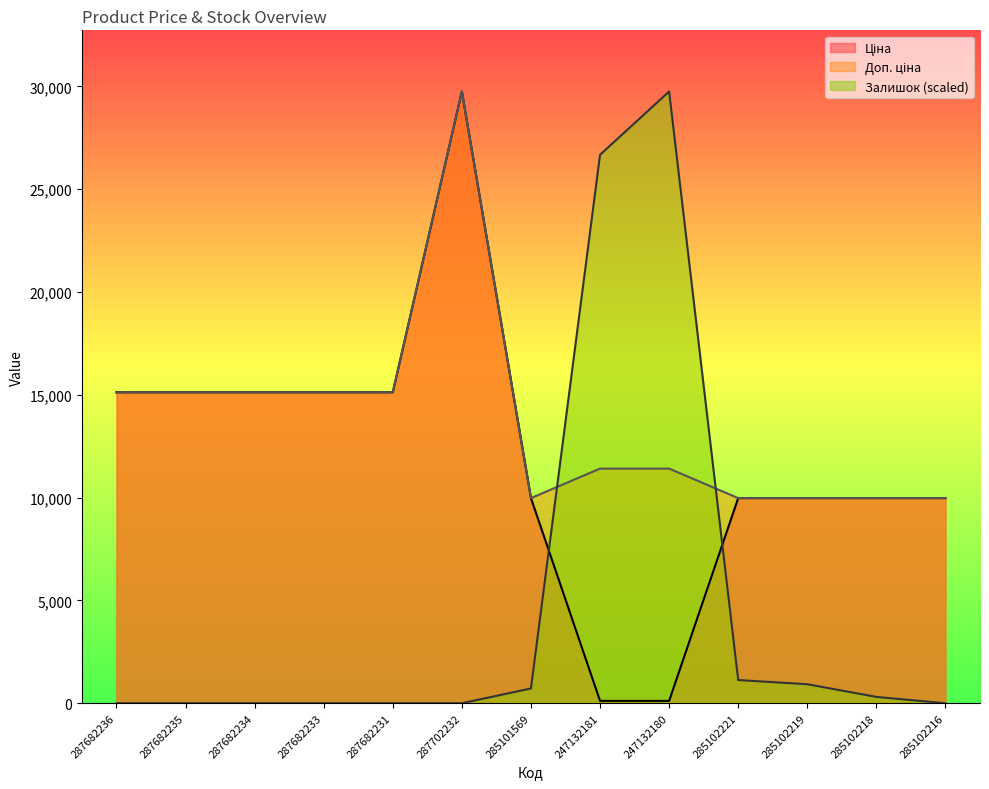

Where is the first local maximum for Доп. ціна?

287702232